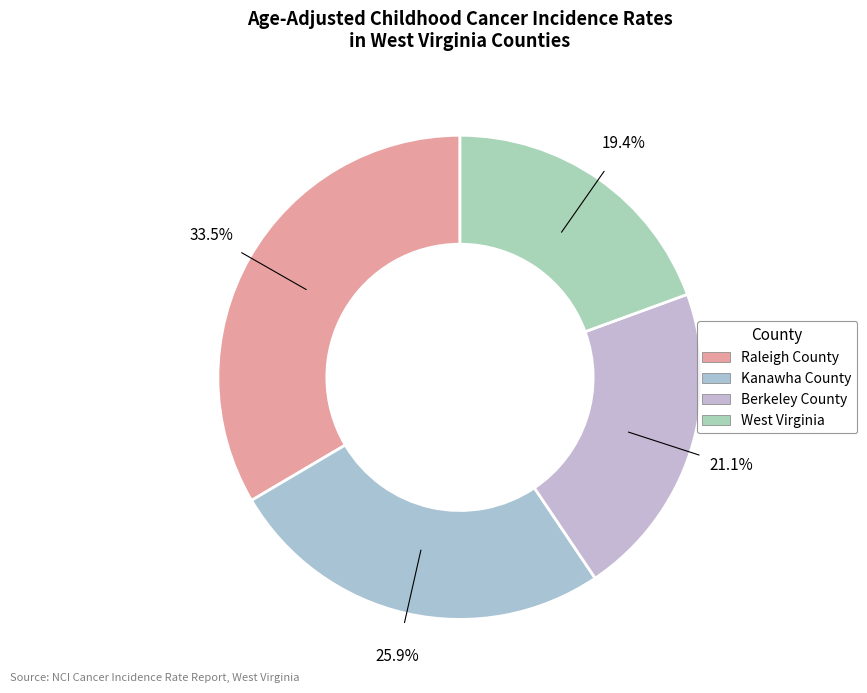

Which has a higher value, West Virginia or Kanawha County?

Kanawha County